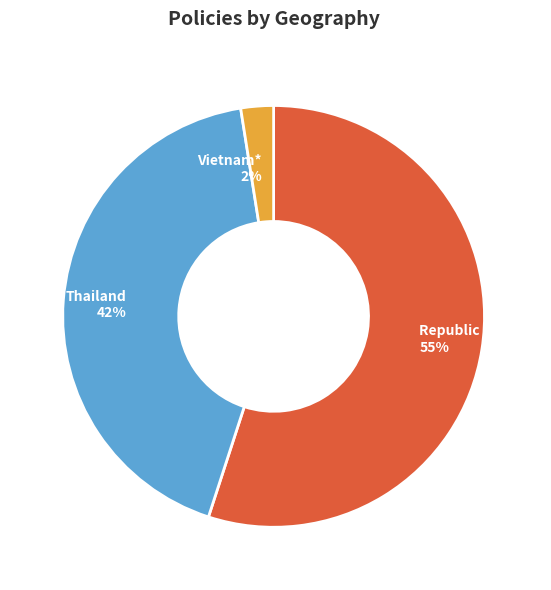

To the nearest percent, what is the average slice percentage?

33%